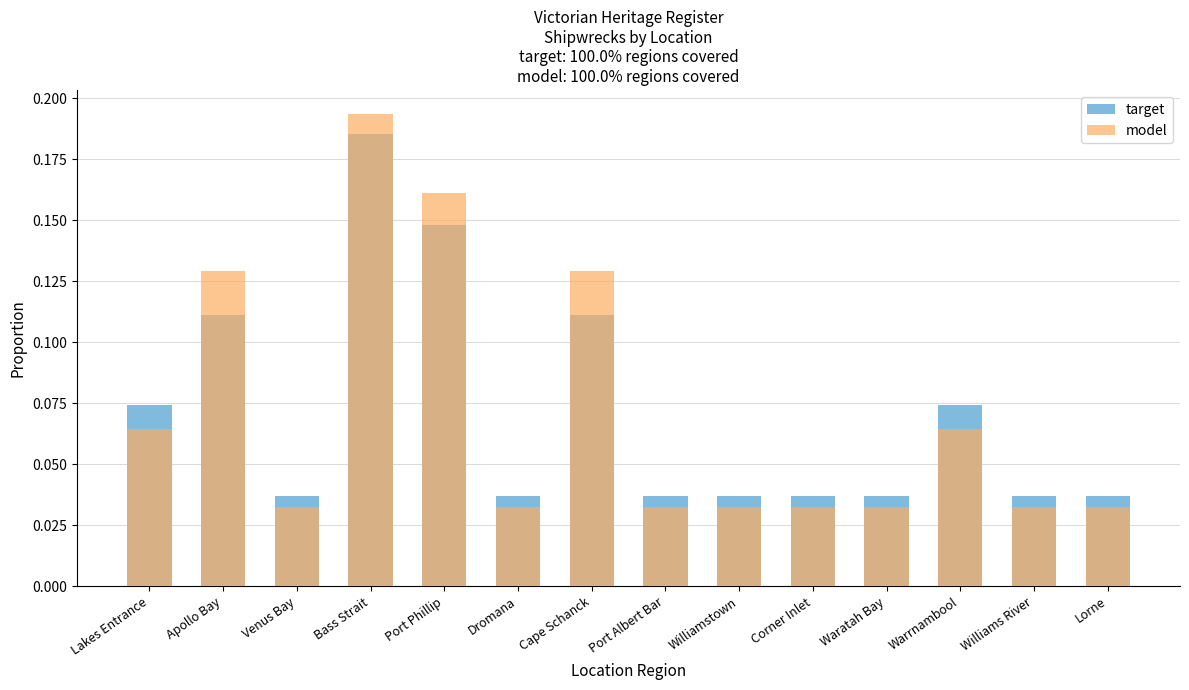

What is the difference between the model values at Apollo Bay and Waratah Bay?

0.1